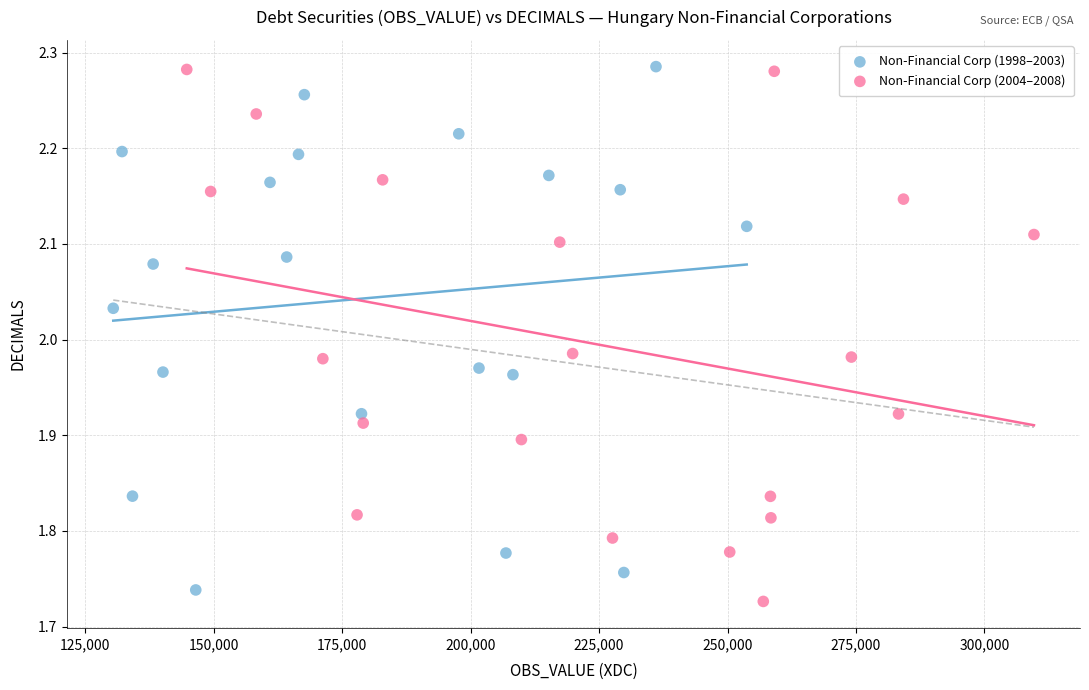

What are all the series names shown in the legend?

Non-Financial Corp (1998–2003), Non-Financial Corp (2004–2008)